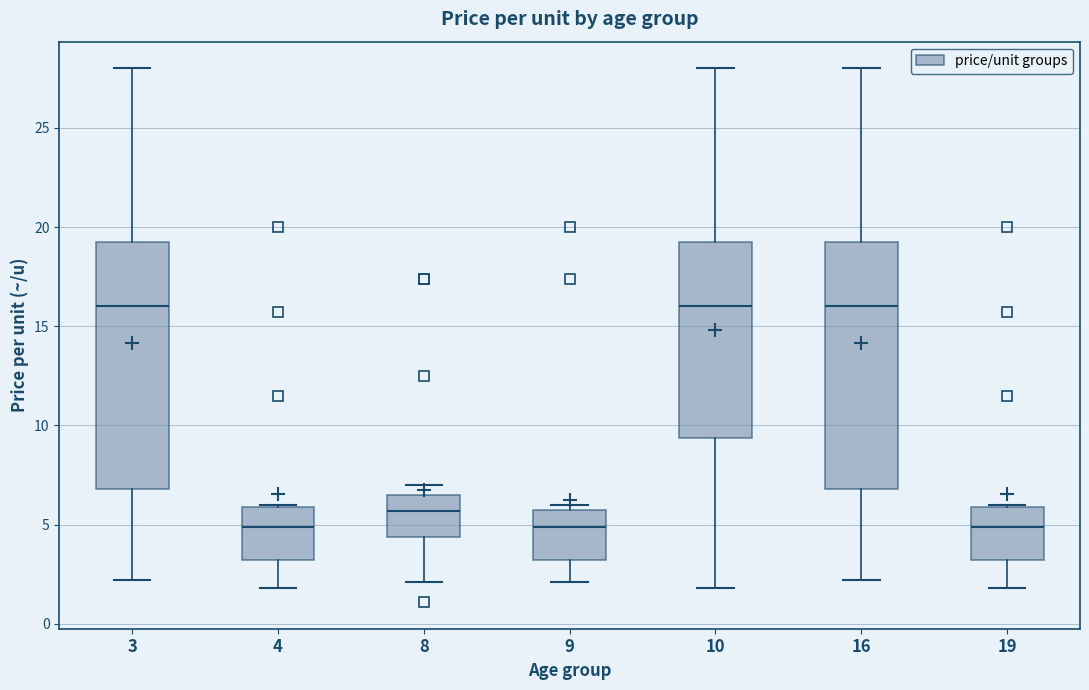

Where does the upper whisker of the box at x = 10 end on the y-axis? The values are not printed on the chart, so give them approximately, as read against the axis.

28.0